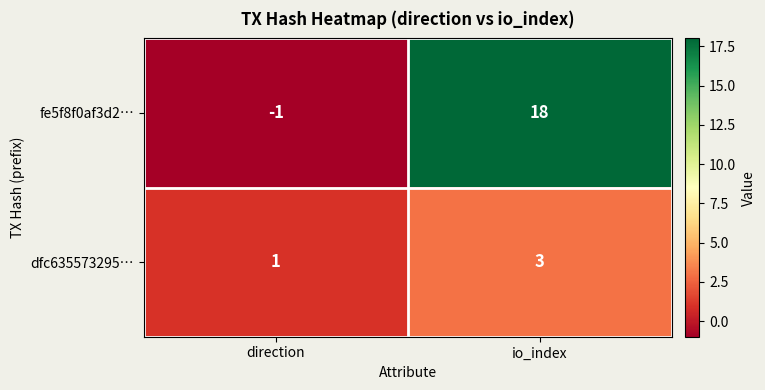

Rank the series by their average value, from lowest to highest.

dfc635573295…, fe5f8f0af3d2…